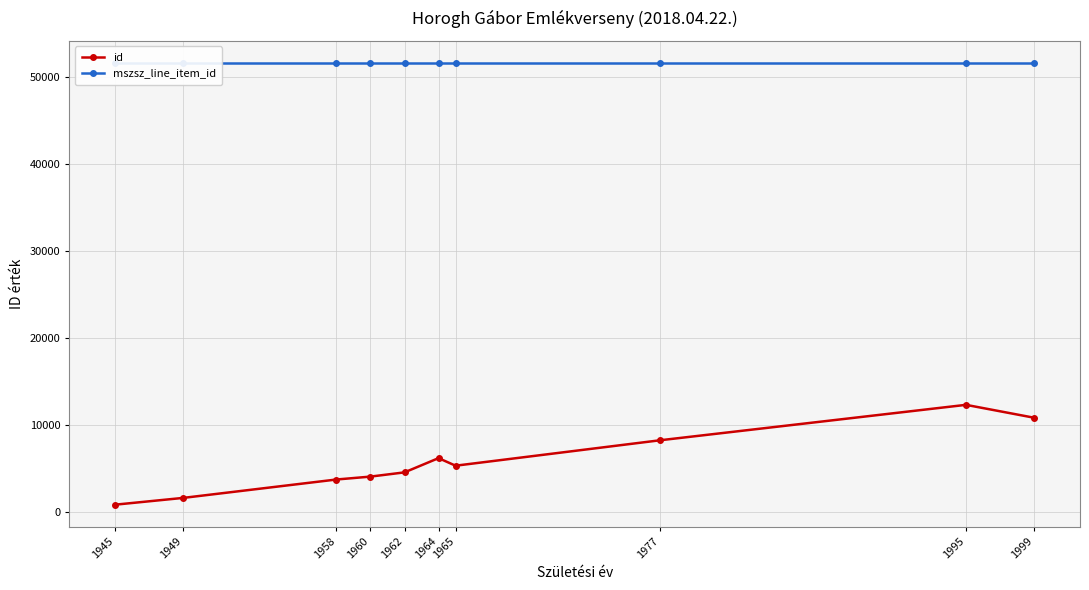

Does the chart have visible grid lines?

Yes